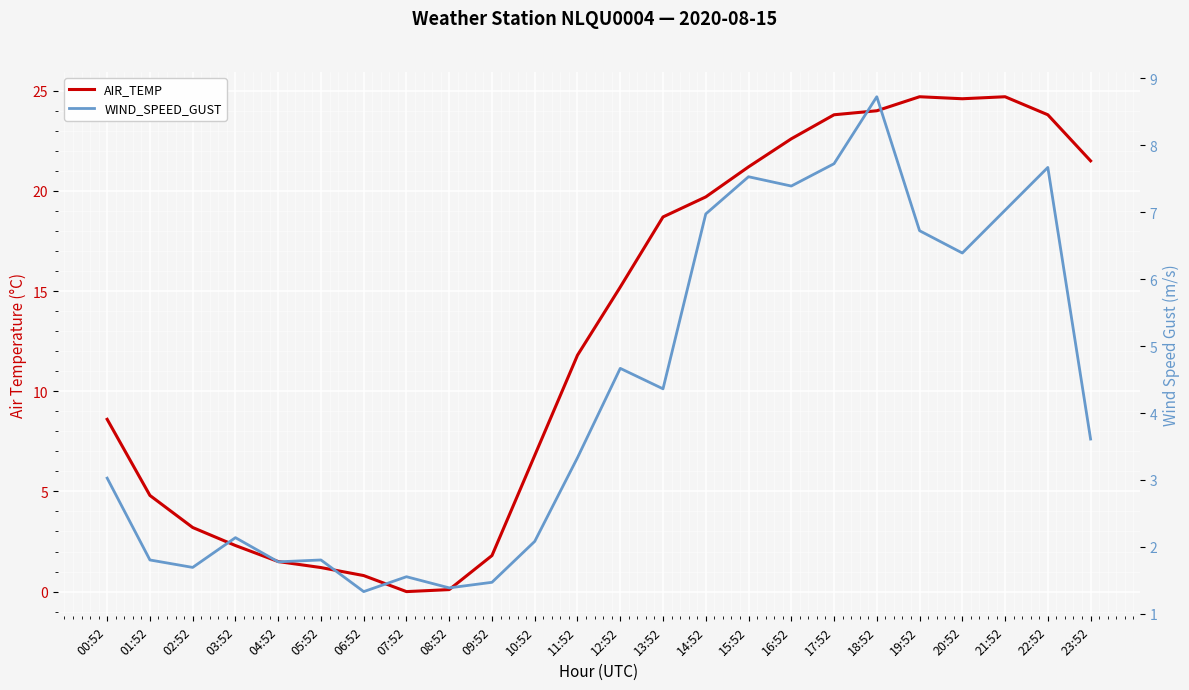

What is the difference between the maximum and second lowest values in the WIND_SPEED_GUST series?

7.3